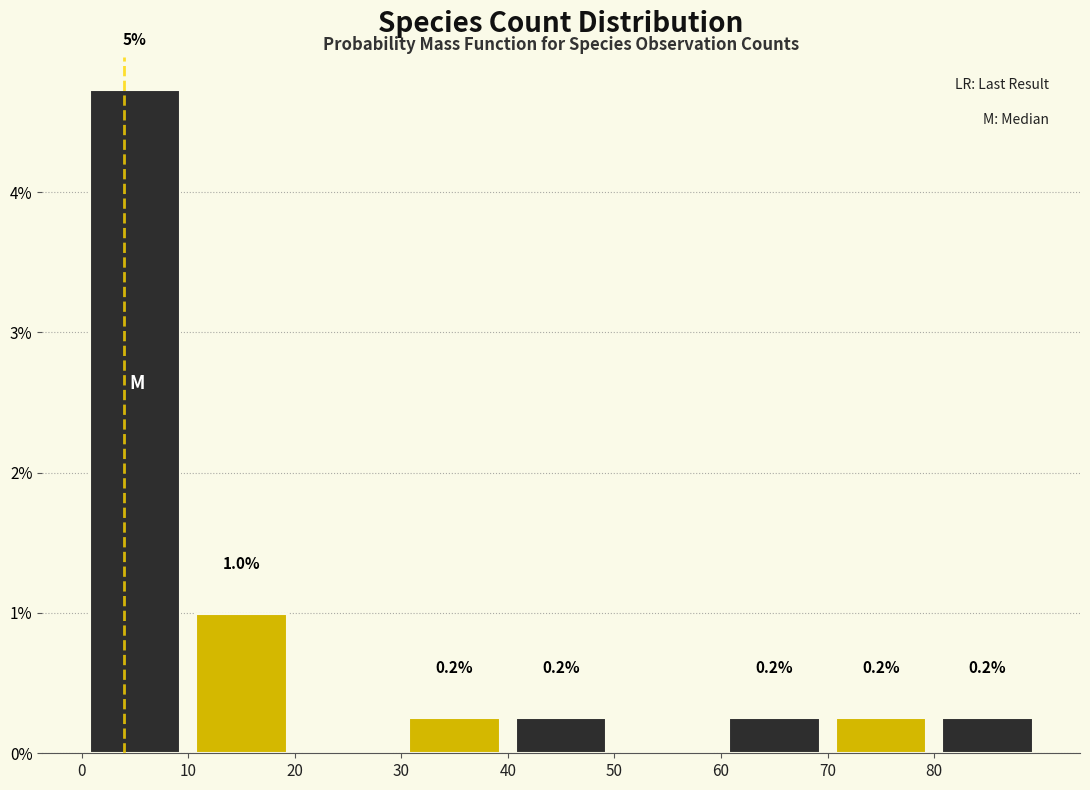

Which range on the x-axis has the tallest bar?

0 to 10